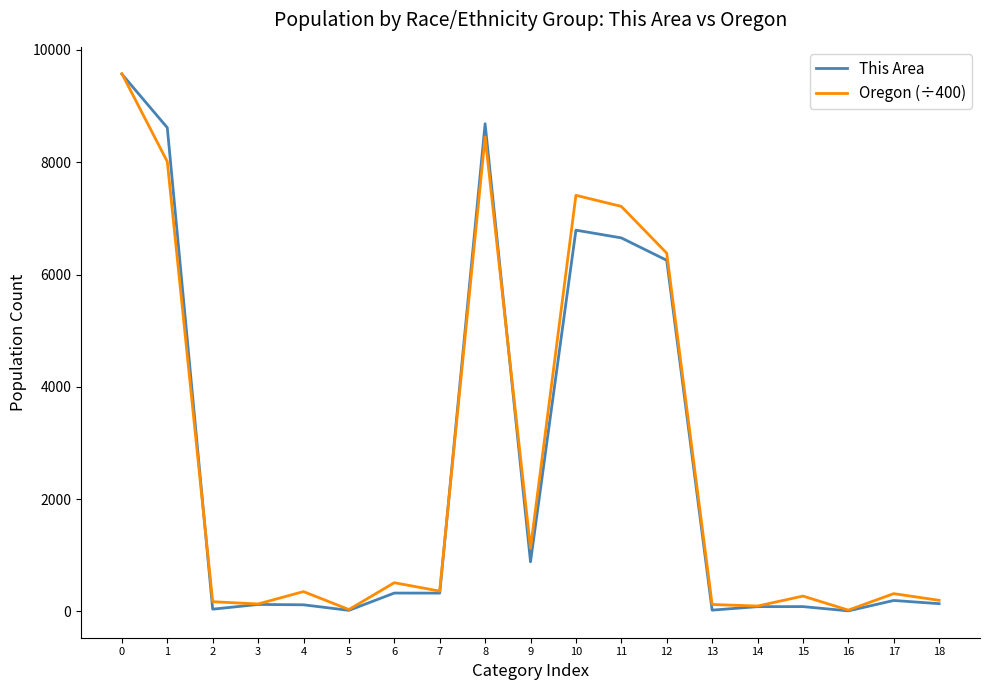

Which series has the widest spread of values?

This Area